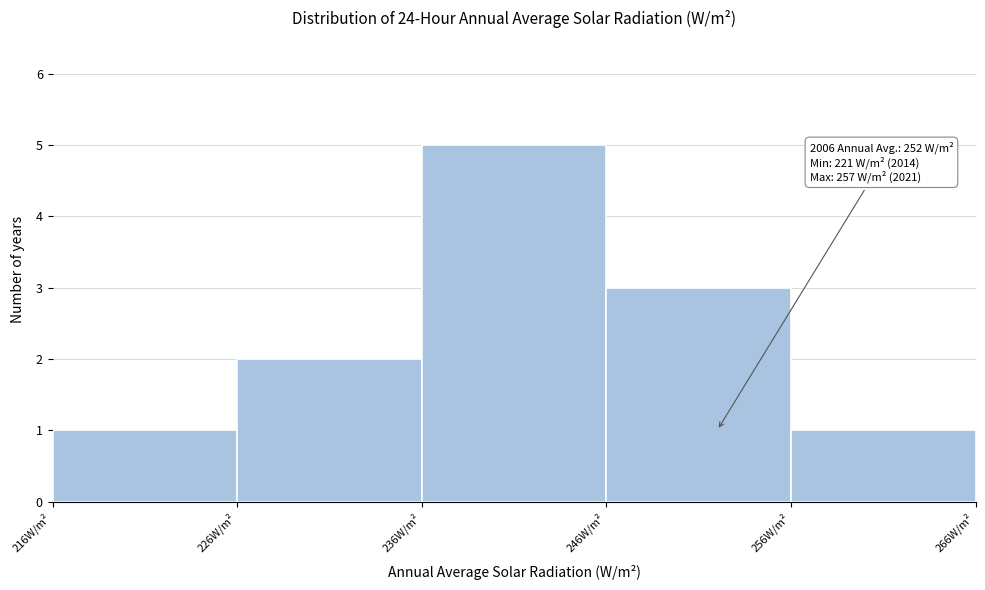

Which range on the x-axis has the tallest bar?

236 to 246